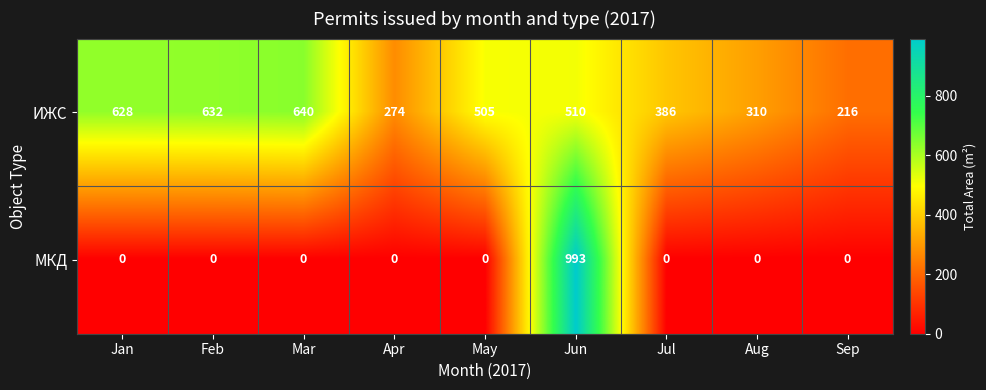

At how many categories does at least one series exceed 151?

9